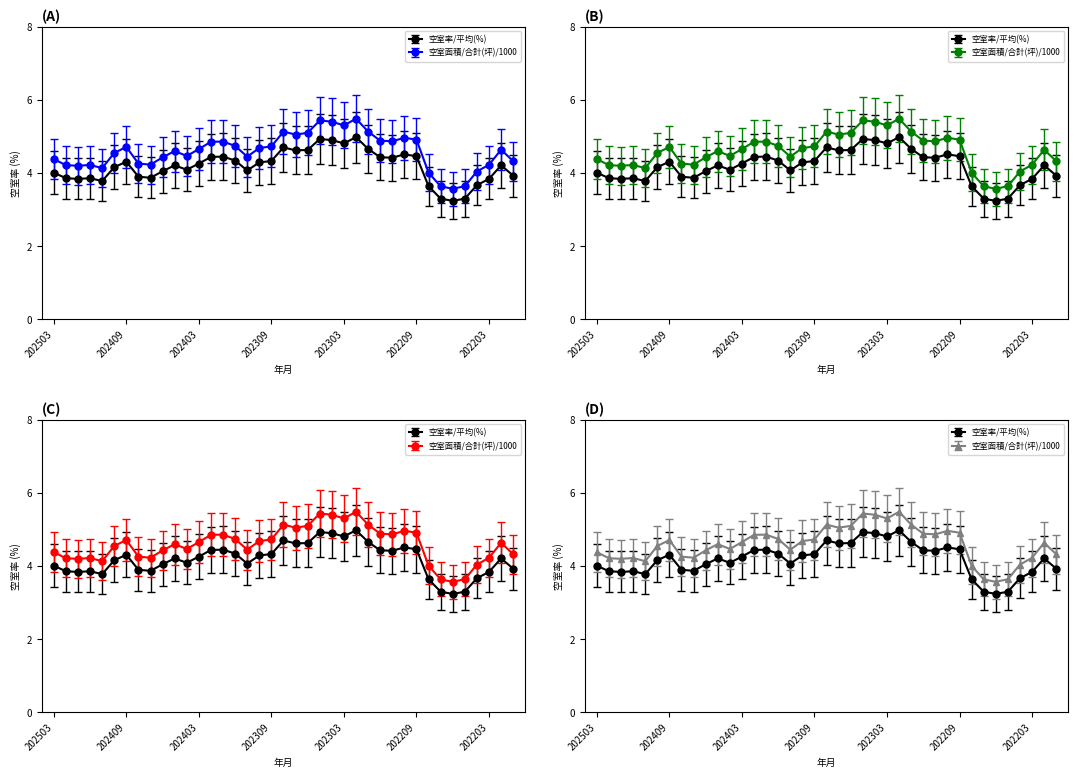

True or false: 空室面積/合計(坪)/100 has a value of 6.6 at 202411.

False